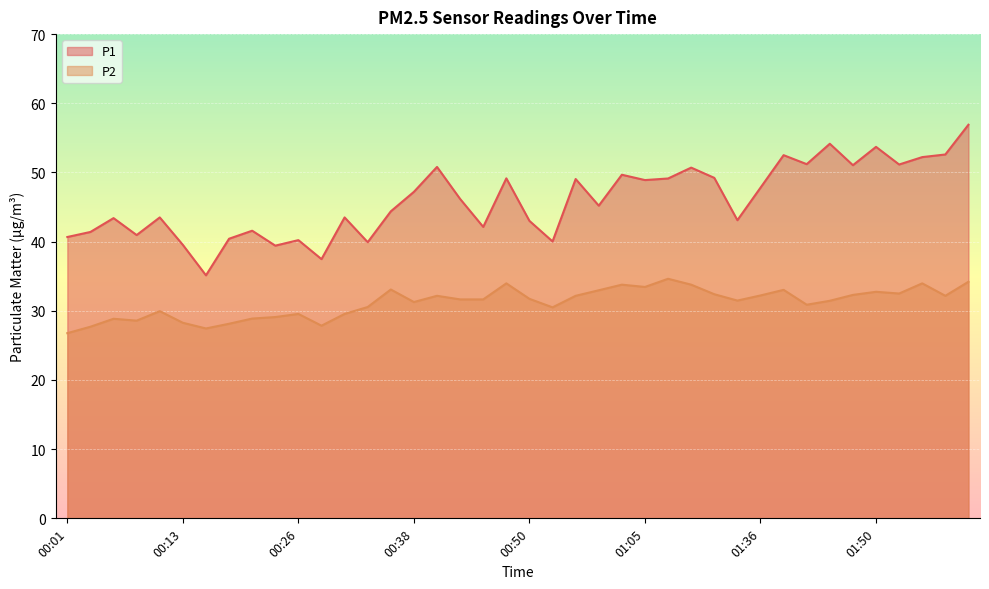

True or false: P1 and P2 cross at least once.

False